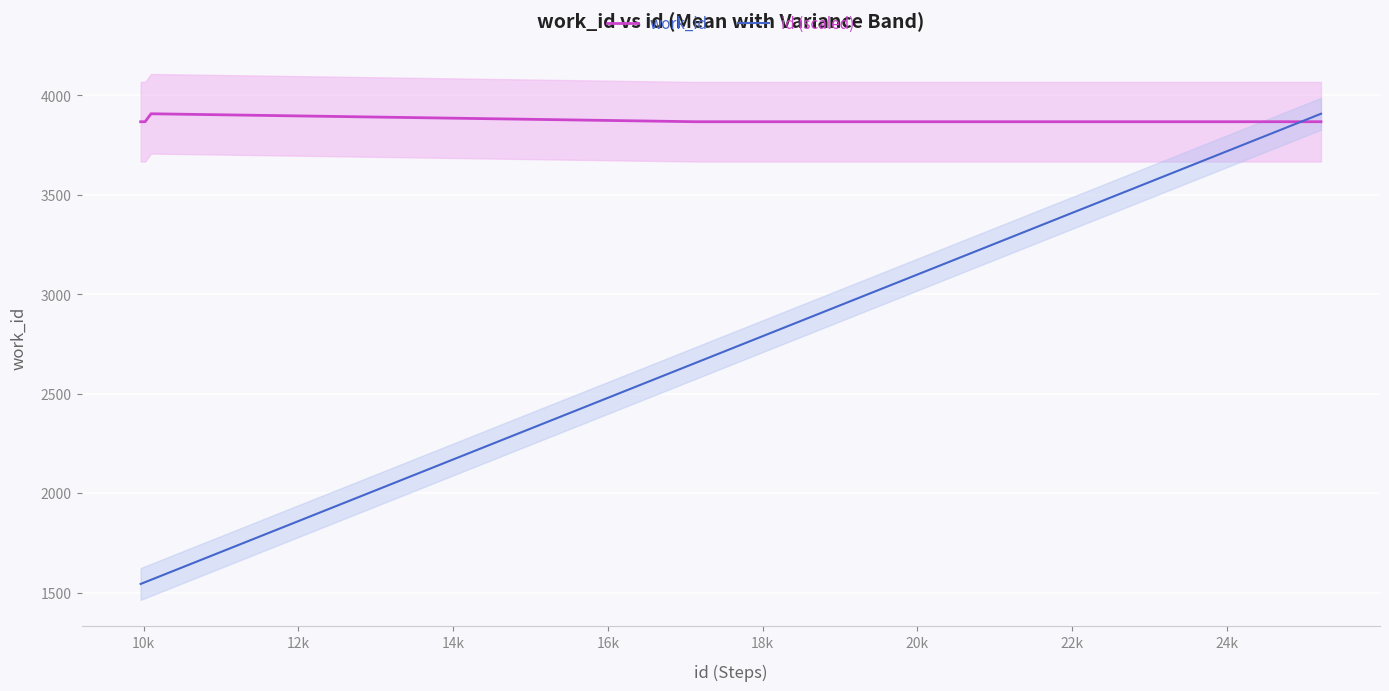

What is the maximum value for work_id?

3906.0